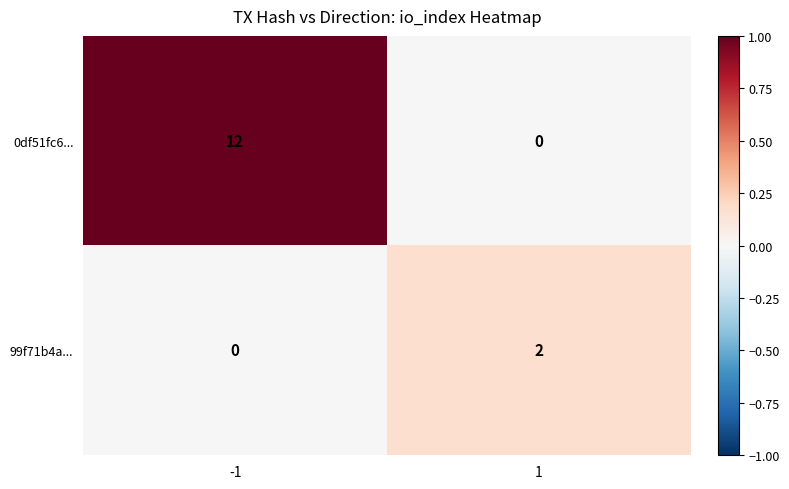

What is the spread (max minus min) of values at 1?

2